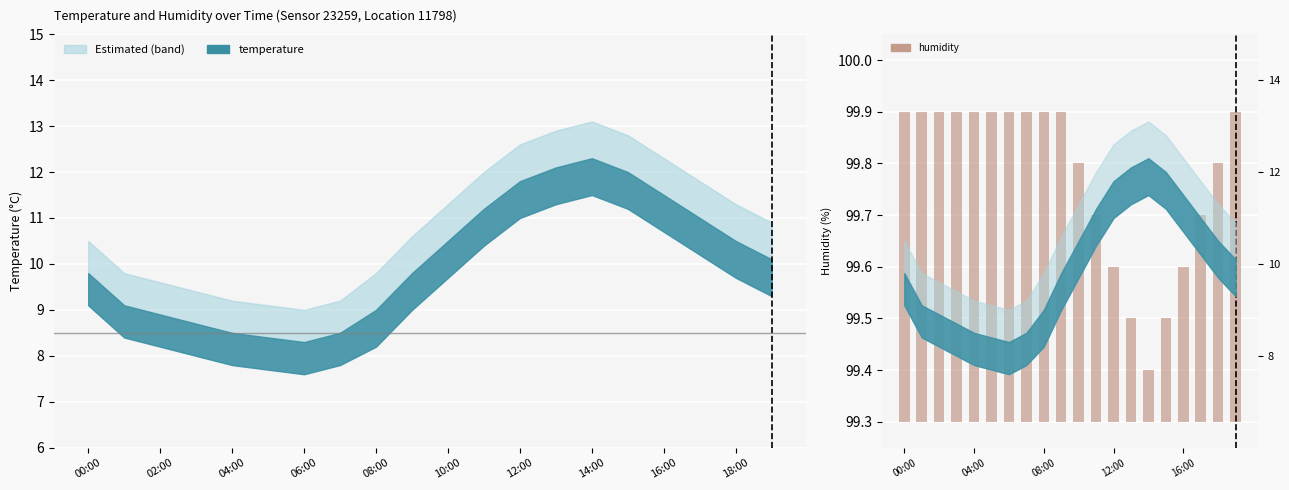

Where is the data nearest to the value 0?

14